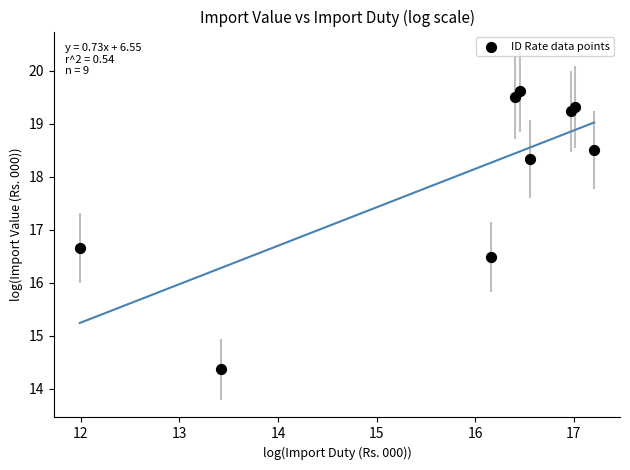

What is the average Y value?

18.0